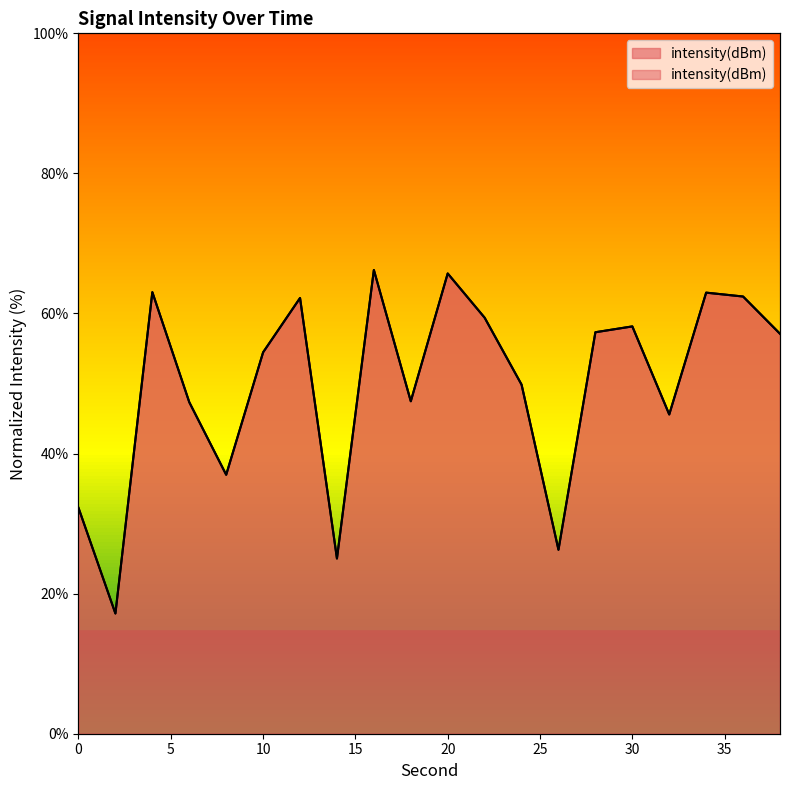

Where is the data nearest to the value 41?

8